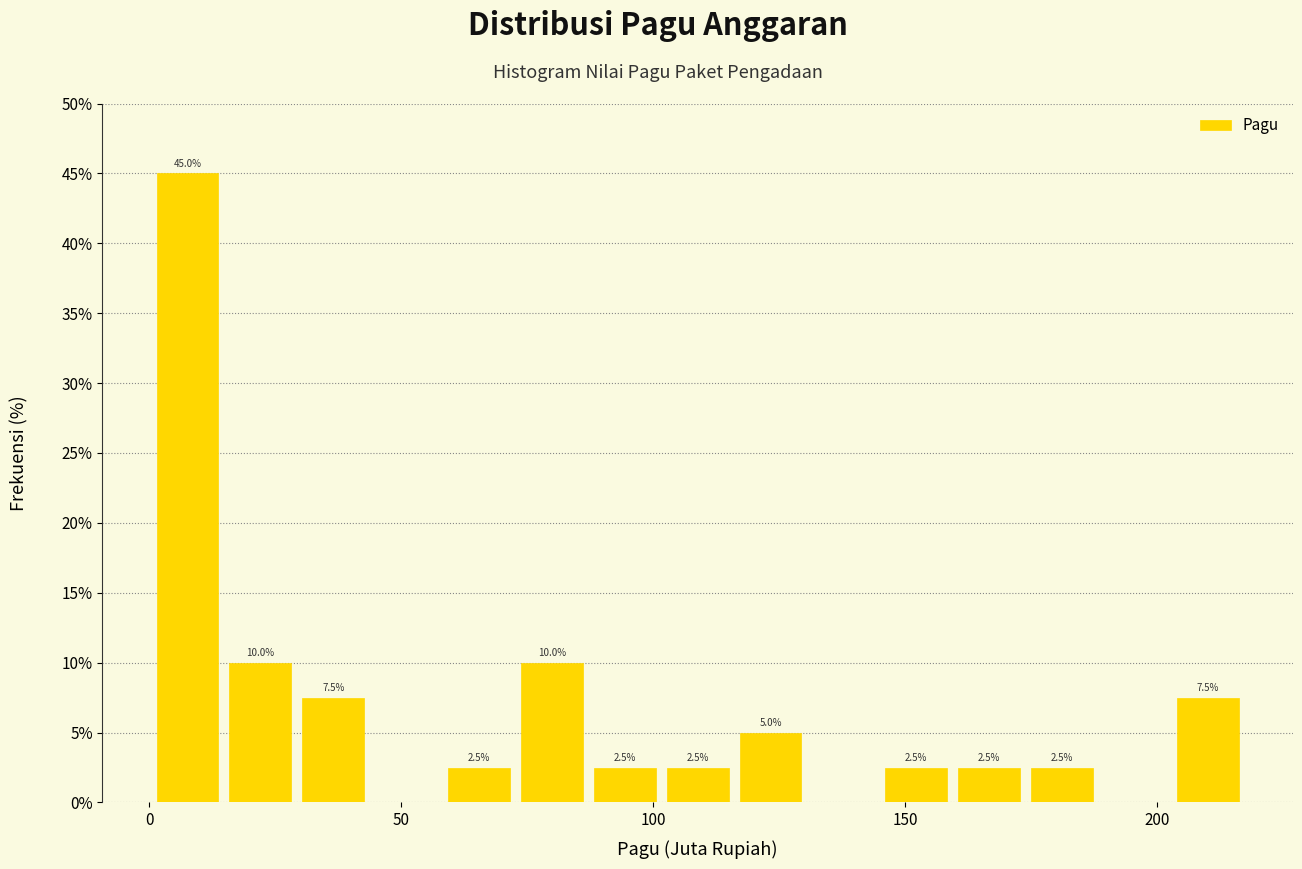

Read against the x-axis, roughly where is the centre of the tallest bar?

10